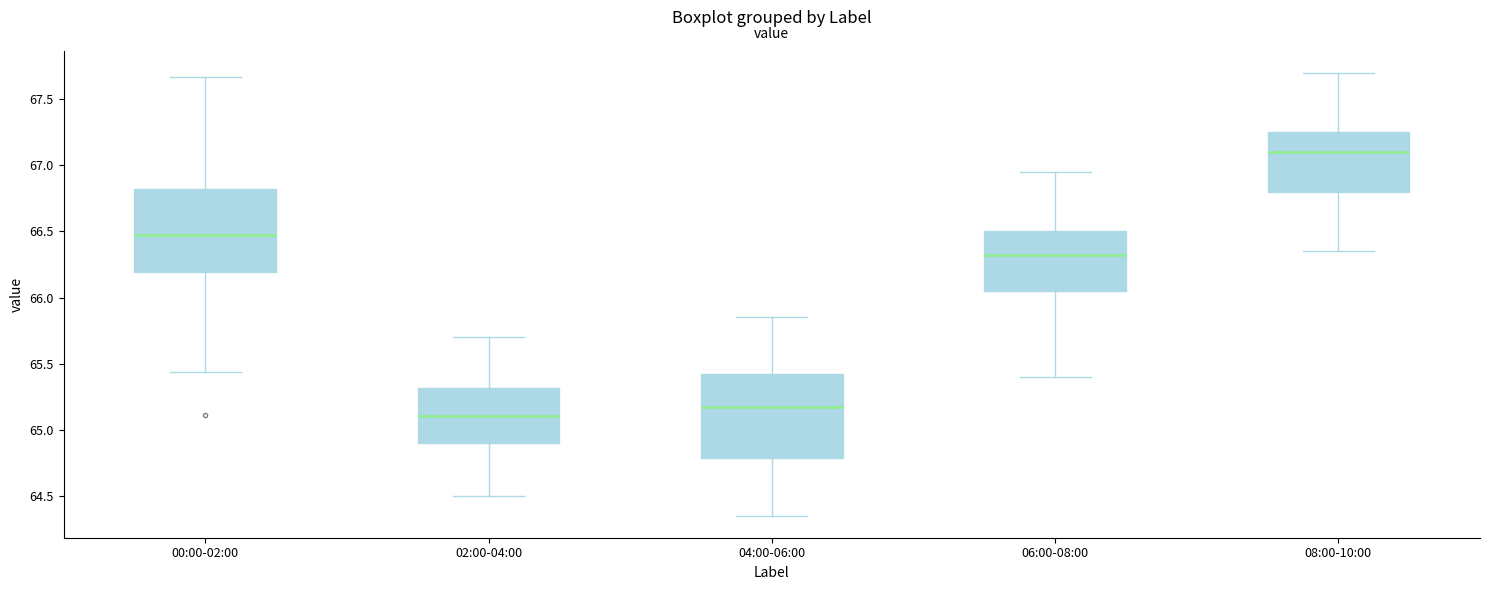

Which box's median line is the highest?

08:00-10:00